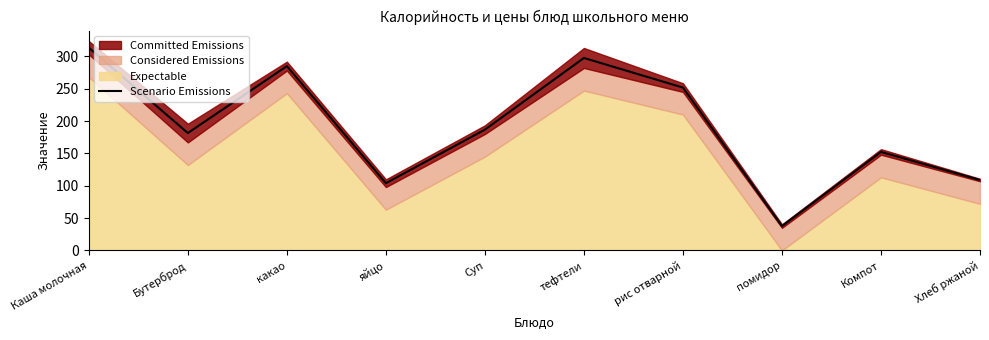

What is the sum of all values?

1918.0